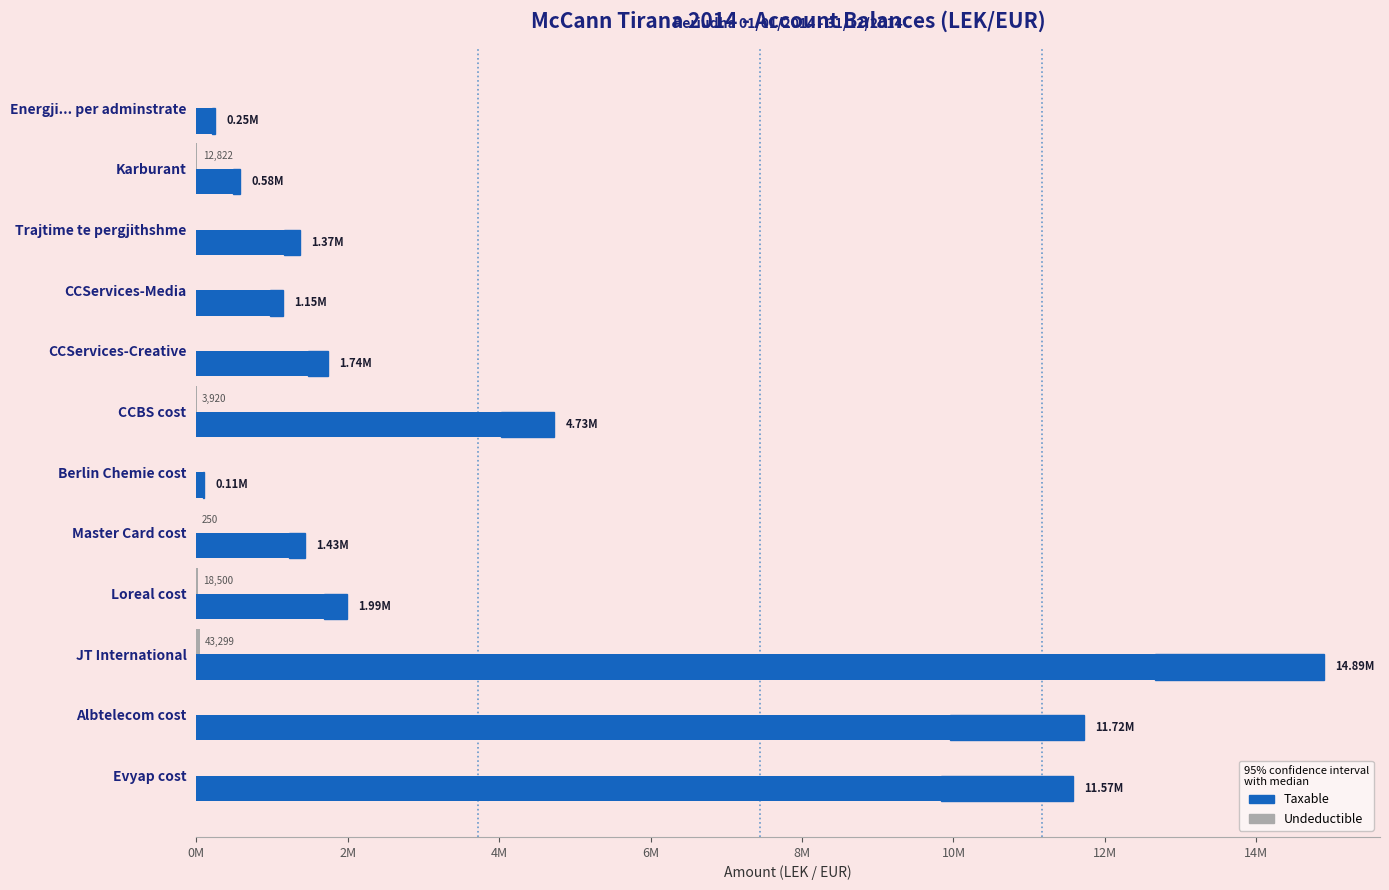

Is the value of Undeductible at CCBS cost greater than the value of Taxable (hatch) at Energji... per adminstrate?

No